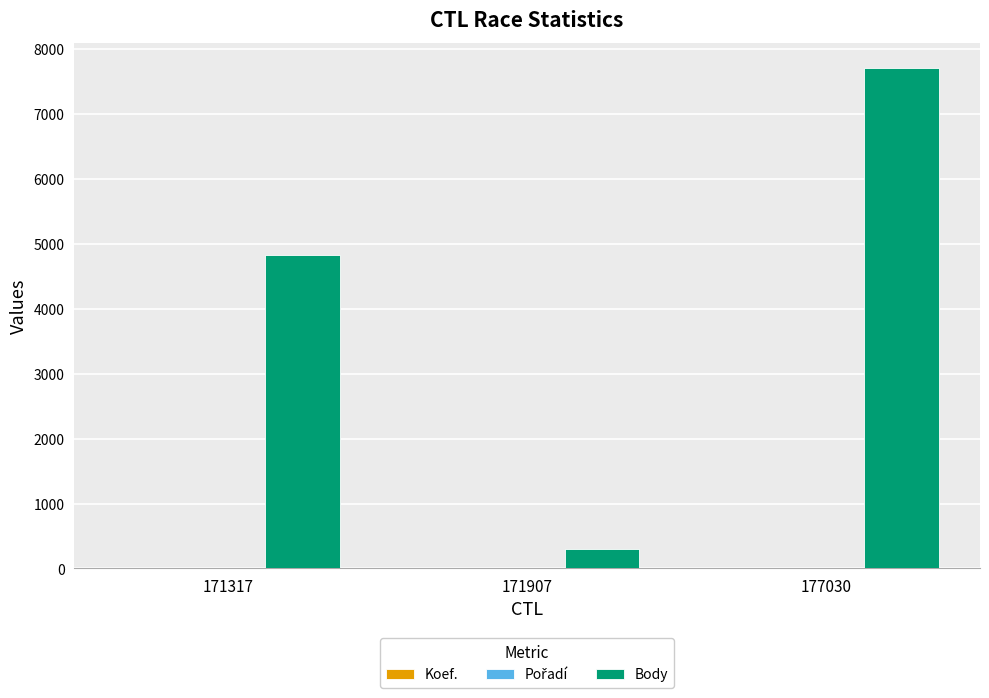

What is the sum of all Body values?

12834